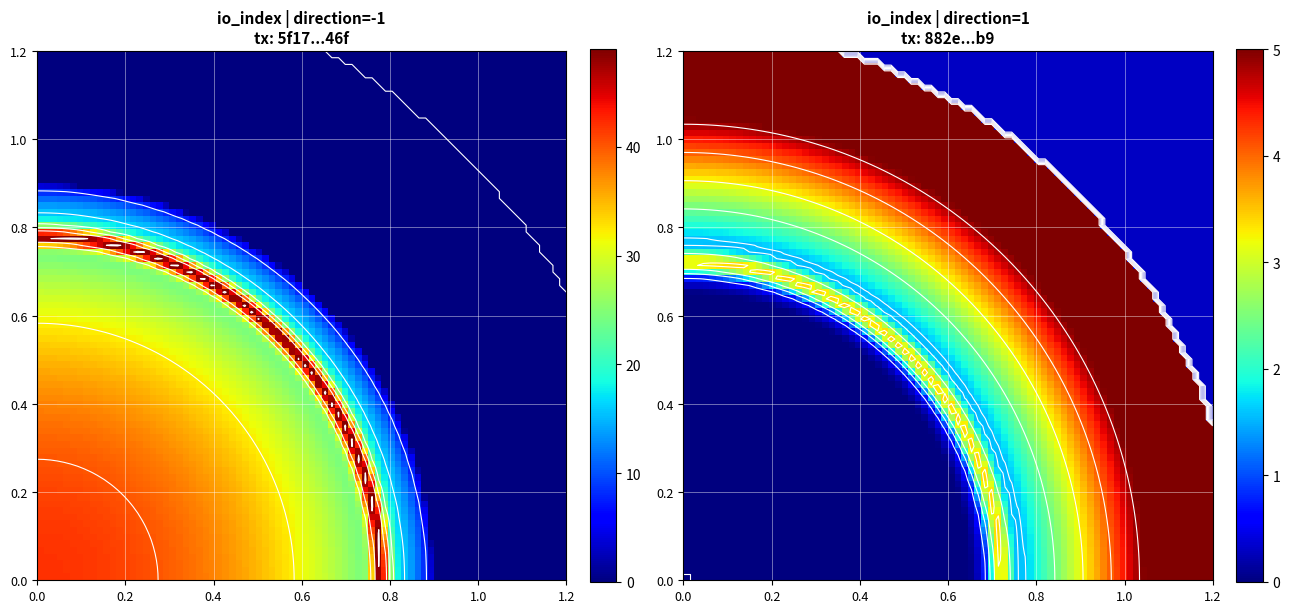

At how many categories does at least one series exceed 51?

1